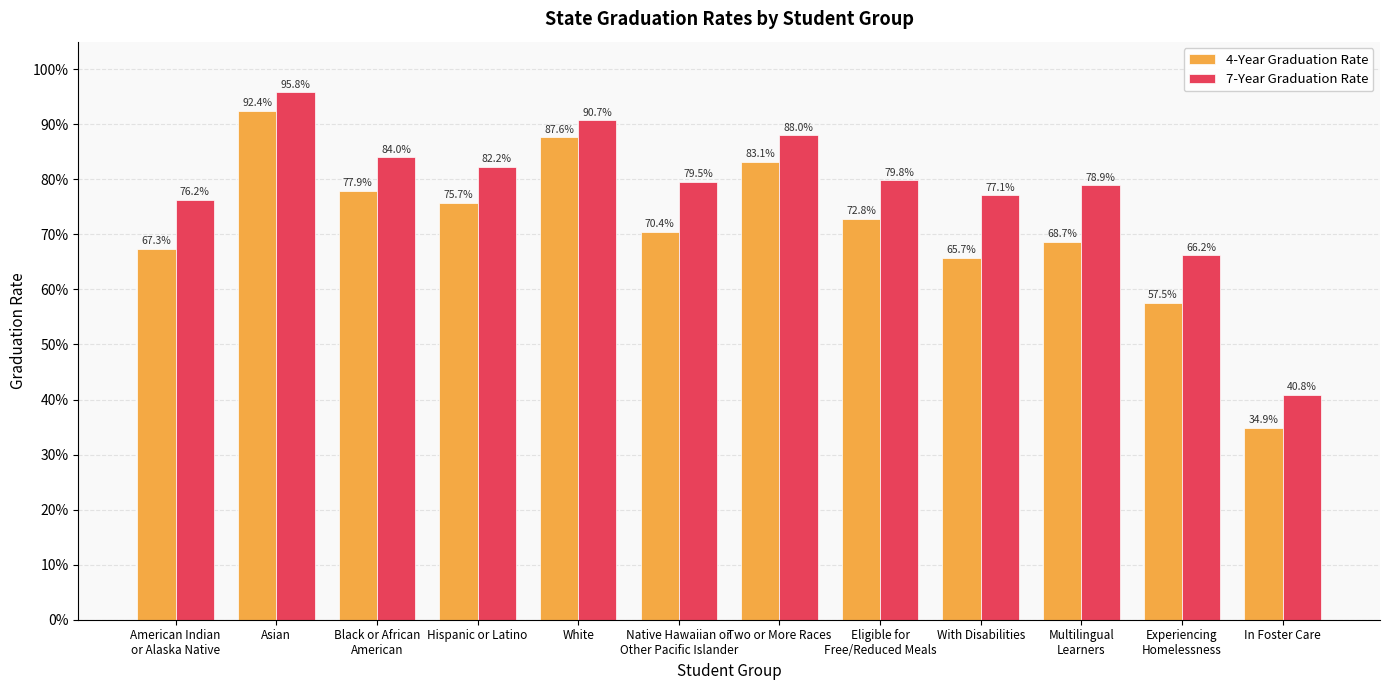

Which series has the widest spread of values?

4-Year Graduation Rate